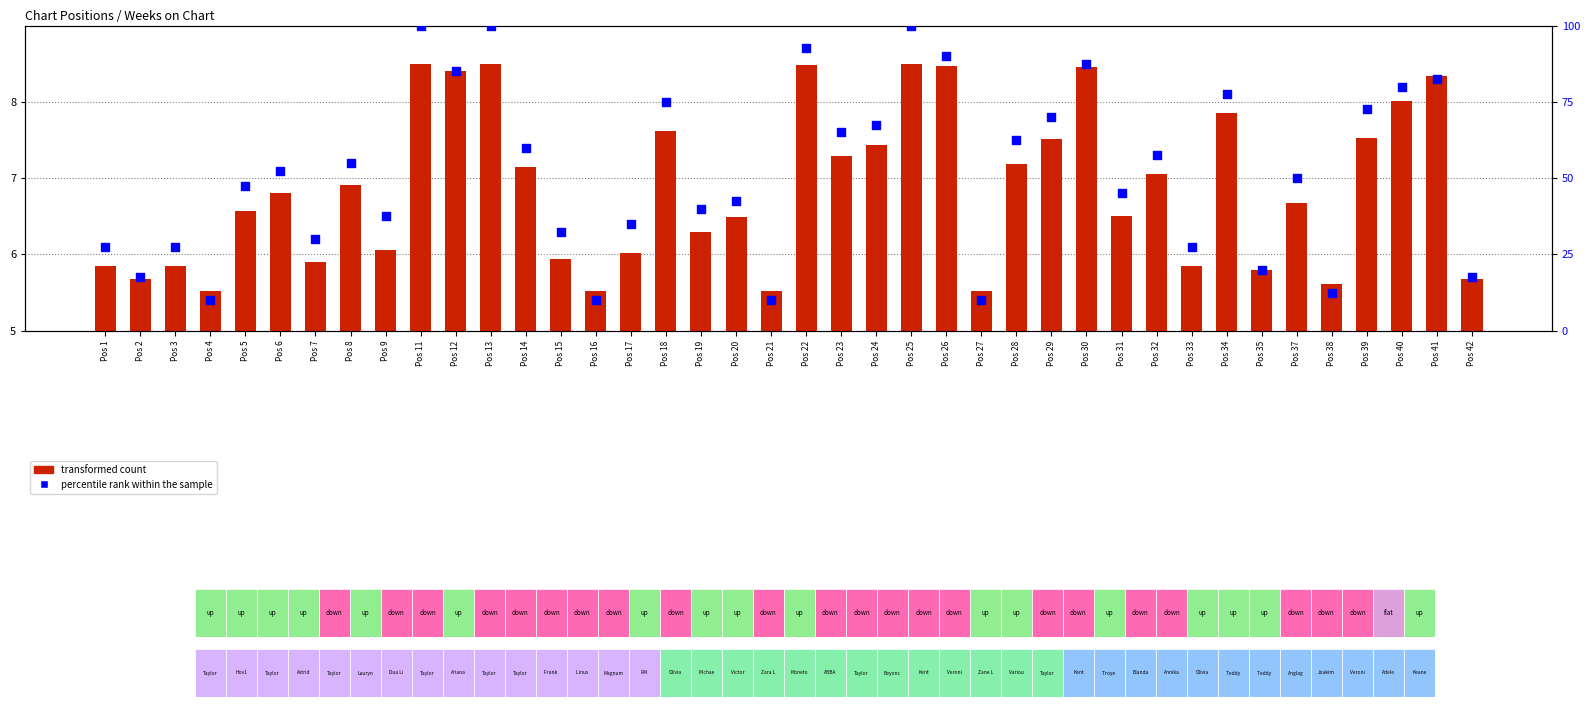

Which series reaches the maximum Y coordinate?

percentile rank within the sample